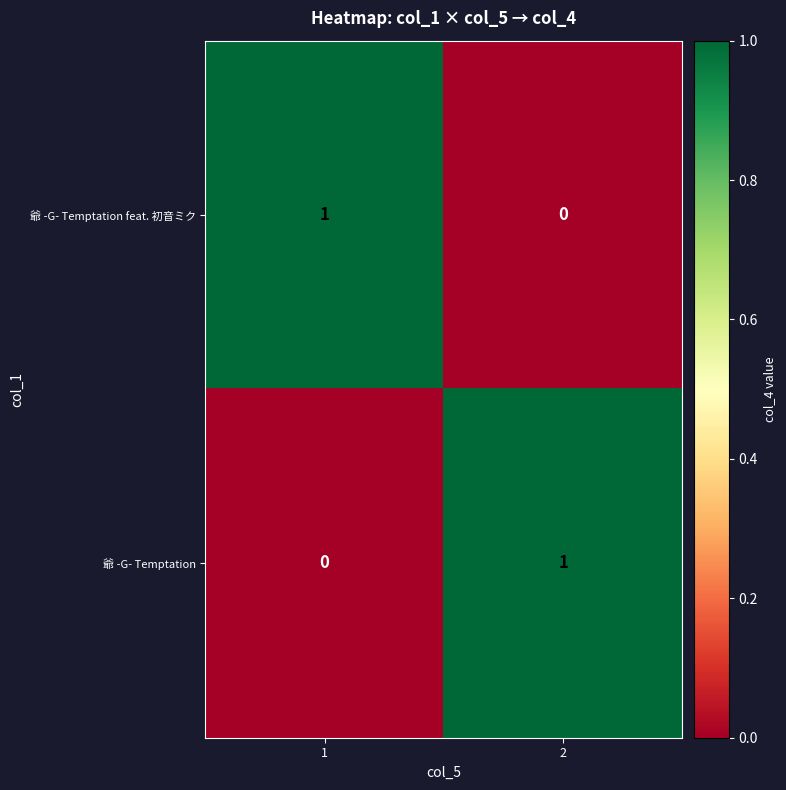

At 2, list the series in order from largest to smallest.

爺 -G- Temptation, 爺 -G- Temptation feat. 初音ミク